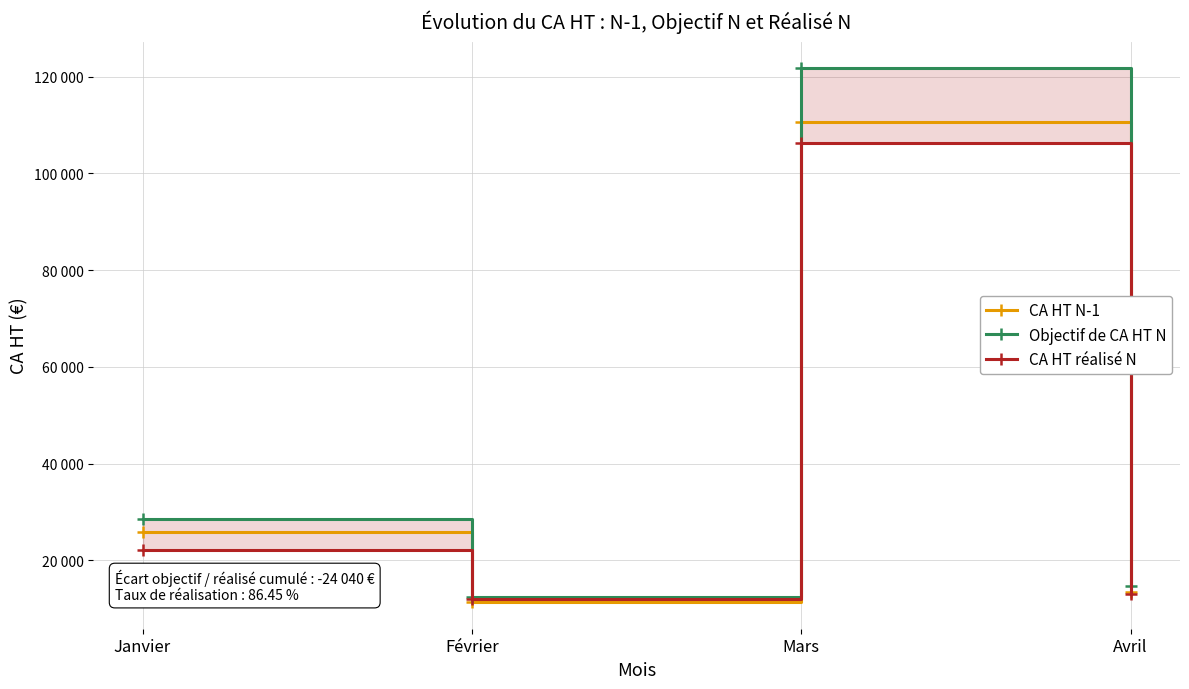

True or false: CA HT réalisé N has more than 0 points higher than both neighbors.

True